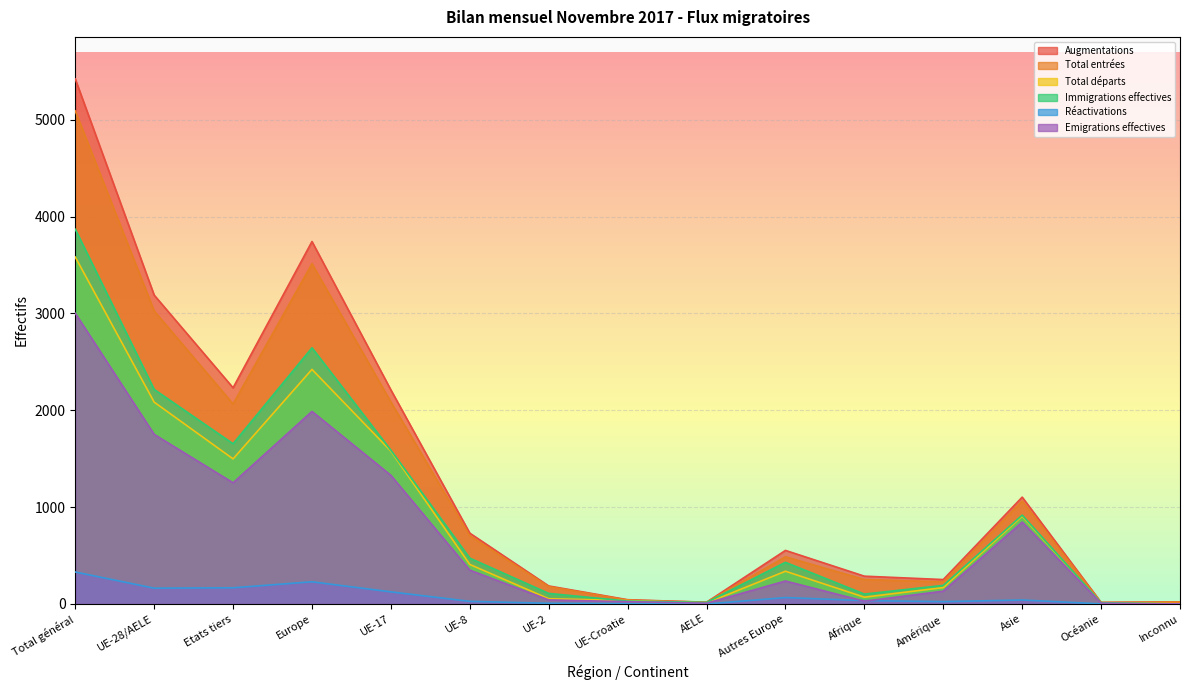

At which label does Réactivations first exceed 35?

Total général